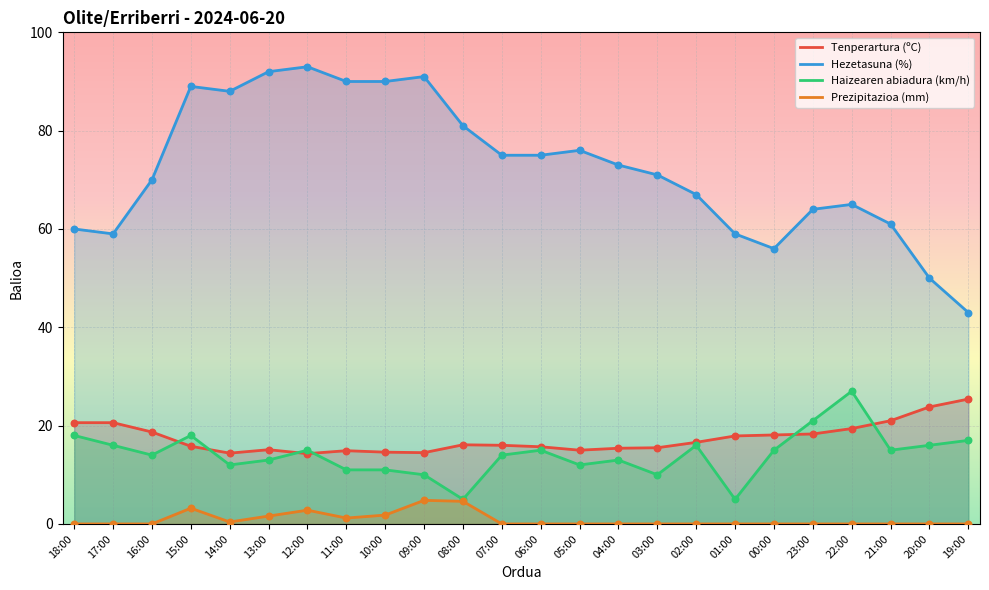

What is the total value across all series at 10:00?

117.4